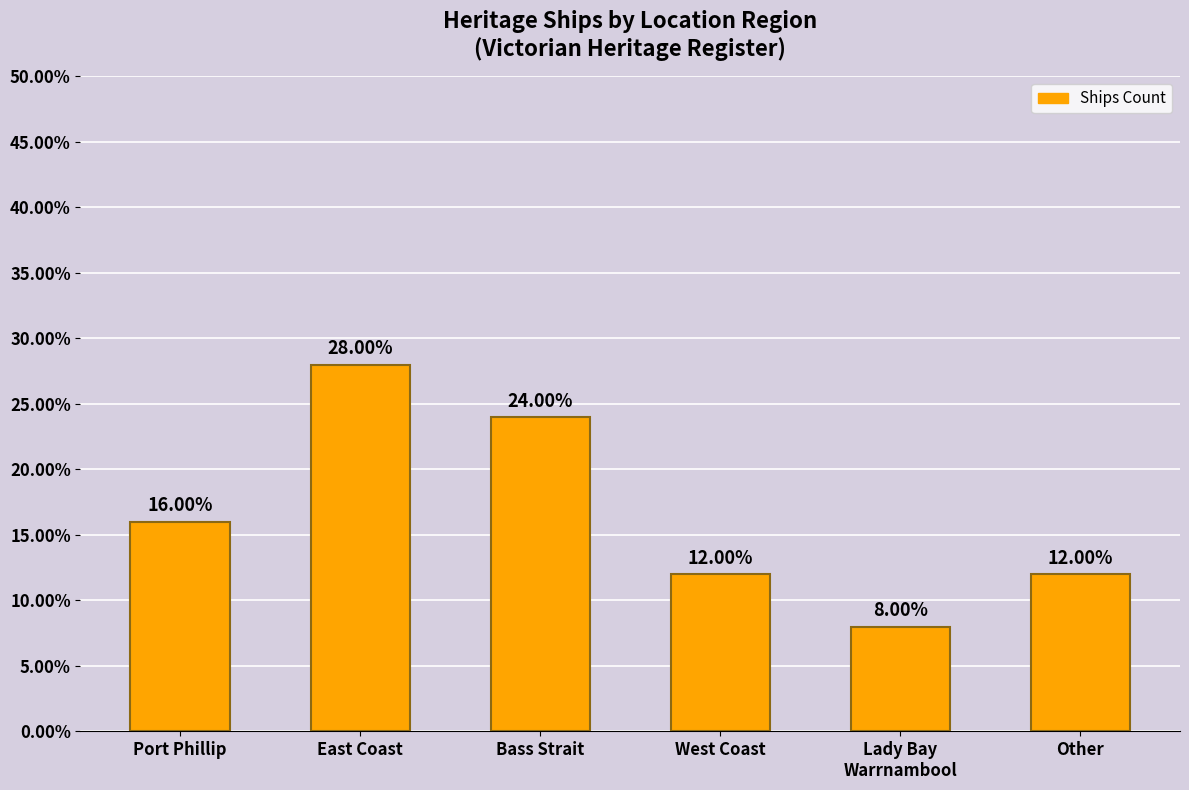

Are the bars horizontal?

No